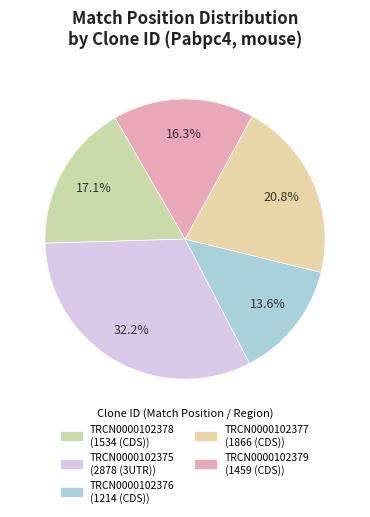

Count the number of slices in the pie.

5